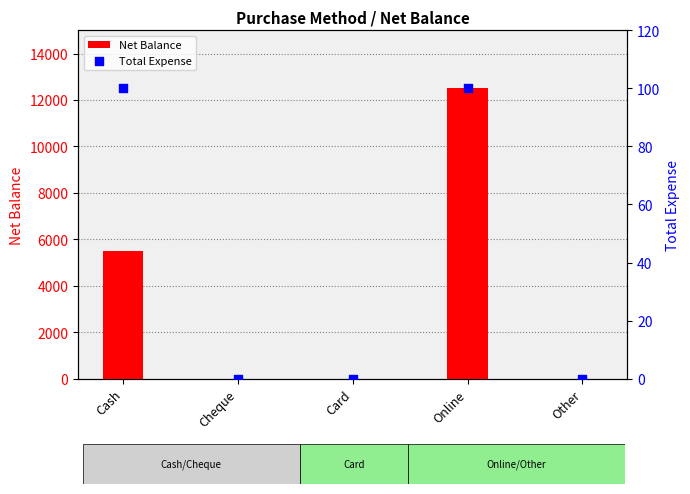

At how many categories does at least one series exceed 11569?

1